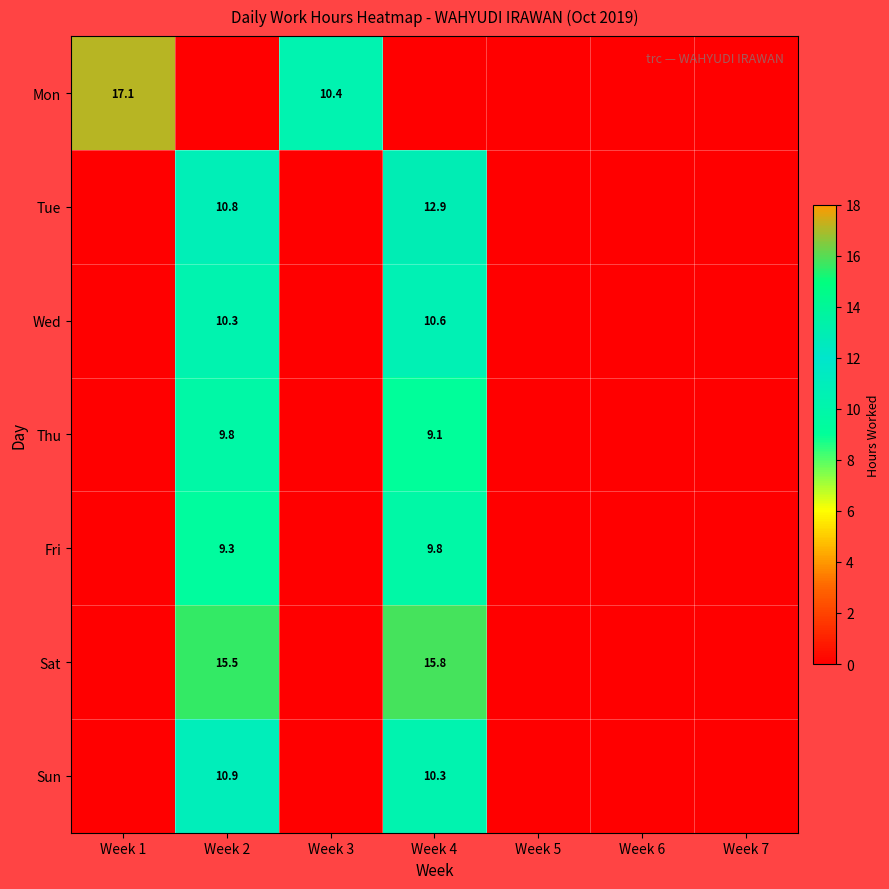

The value of Sun at Week 2 is 4.4. True or false?

False